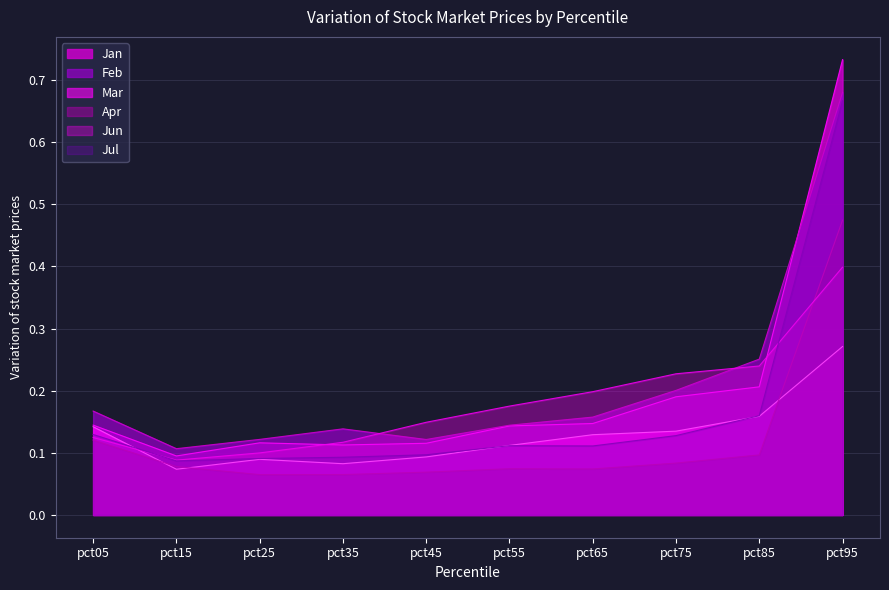

How many interior local peaks does the Jan series have?

1